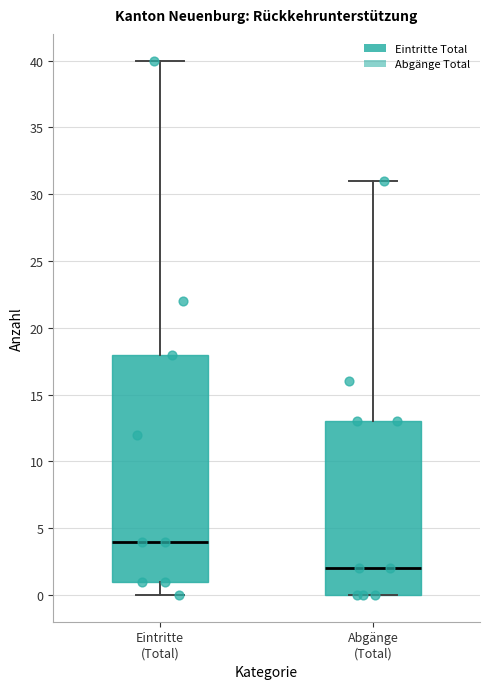

Reading left to right, transcribe this box plot: for each box, give where its median line is, the range the box spans, and where its two whiskers end, as read against the y-axis. The values are not printed on the chart, so give them approximately, as read against the axis.

Eintritte (Total): median 4, box 1 to 18, whiskers 0 to 40
Abgänge (Total): median 2, box 0 to 13, whiskers 0 to 31